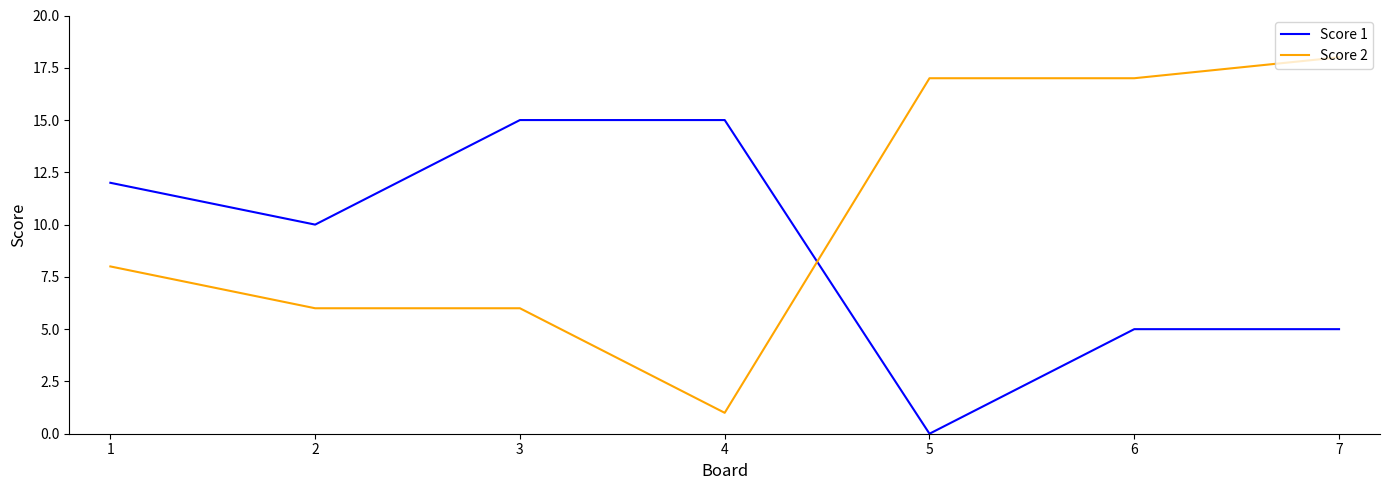

Which series has the widest spread of values?

Score 2